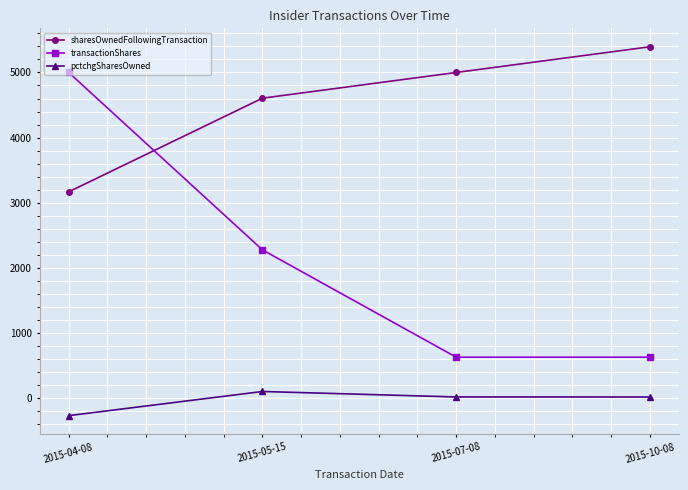

What is the approximate value of sharesOwnedFollowingTransaction at 2015-05-15?

4605